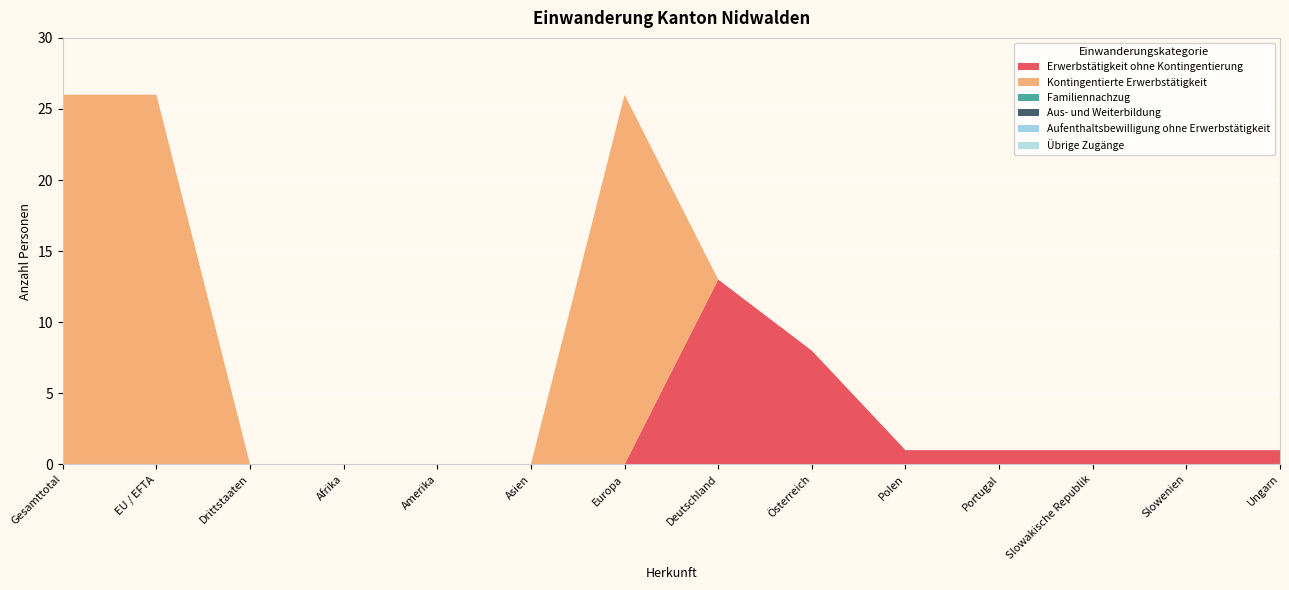

Reading left to right, transcribe all the data shown in this chart.

Erwerbstätigkeit ohne Kontingentierung: Gesamttotal=0	EU / EFTA=0	Drittstaaten=0	Afrika=0	Amerika=0	Asien=0	Europa=0	Deutschland=13	Österreich=8	Polen=1	Portugal=1	Slowakische Republik=1	Slowenien=1	Ungarn=1
Kontingentierte Erwerbstätigkeit: Gesamttotal=26	EU / EFTA=26	Drittstaaten=0	Afrika=0	Amerika=0	Asien=0	Europa=26	Deutschland=0	Österreich=0	Polen=0	Portugal=0	Slowakische Republik=0	Slowenien=0	Ungarn=0
Familiennachzug: Gesamttotal=0	EU / EFTA=0	Drittstaaten=0	Afrika=0	Amerika=0	Asien=0	Europa=0	Deutschland=0	Österreich=0	Polen=0	Portugal=0	Slowakische Republik=0	Slowenien=0	Ungarn=0
Aus- und Weiterbildung: Gesamttotal=0	EU / EFTA=0	Drittstaaten=0	Afrika=0	Amerika=0	Asien=0	Europa=0	Deutschland=0	Österreich=0	Polen=0	Portugal=0	Slowakische Republik=0	Slowenien=0	Ungarn=0
Aufenthaltsbewilligung ohne Erwerbstätigkeit: Gesamttotal=0	EU / EFTA=0	Drittstaaten=0	Afrika=0	Amerika=0	Asien=0	Europa=0	Deutschland=0	Österreich=0	Polen=0	Portugal=0	Slowakische Republik=0	Slowenien=0	Ungarn=0
Übrige Zugänge: Gesamttotal=0	EU / EFTA=0	Drittstaaten=0	Afrika=0	Amerika=0	Asien=0	Europa=0	Deutschland=0	Österreich=0	Polen=0	Portugal=0	Slowakische Republik=0	Slowenien=0	Ungarn=0